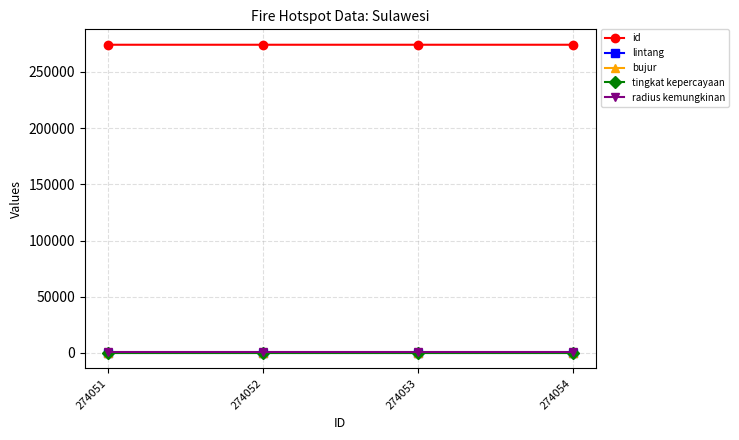

True or false: id and bujur cross at least once.

False